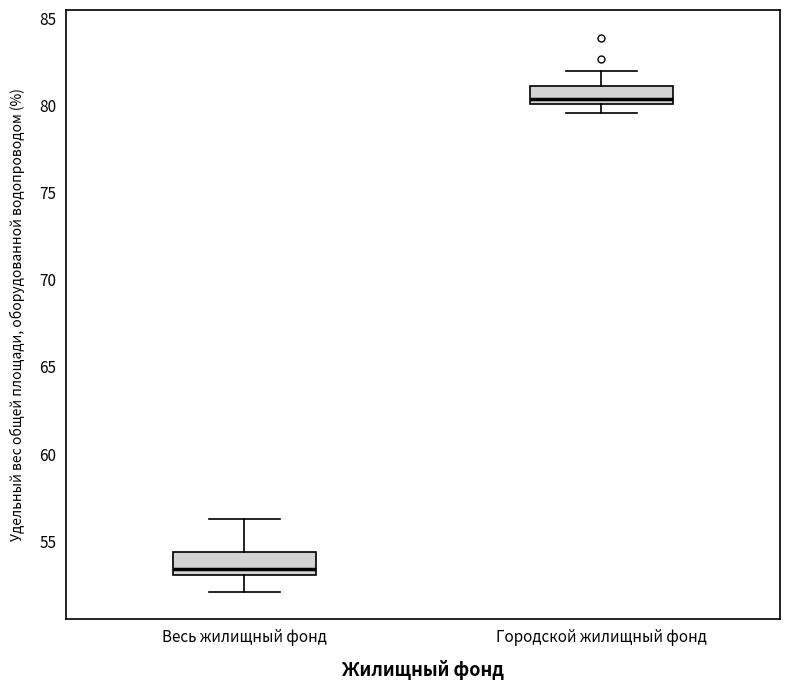

Where does the upper whisker of the box for Весь жилищный фонд end on the y-axis? The values are not printed on the chart, so give them approximately, as read against the axis.

56.5